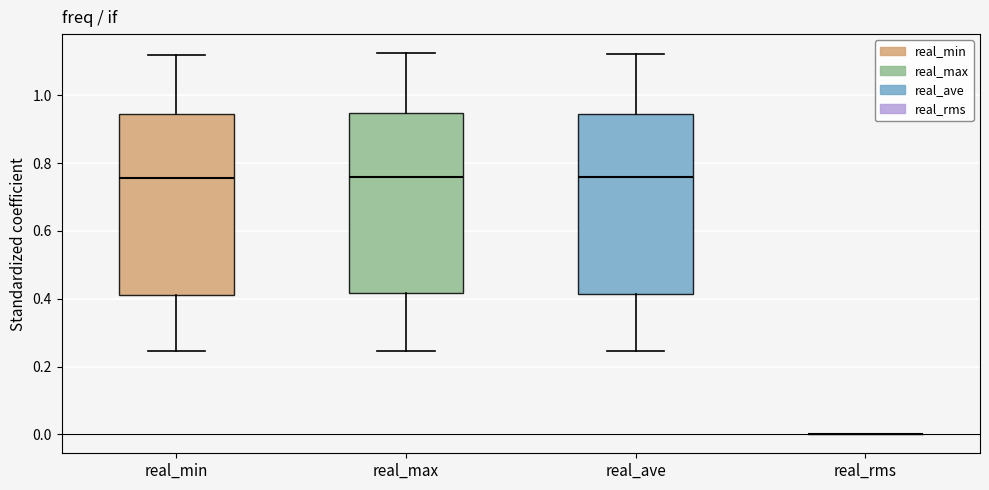

Reading left to right, transcribe this box plot: for each box, give where its median line is, the range the box spans, and where its two whiskers end, as read against the y-axis. The values are not printed on the chart, so give them approximately, as read against the axis.

real_min: median 0.76, box 0.42 to 0.94, whiskers 0.24 to 1.12
real_max: median 0.76, box 0.42 to 0.94, whiskers 0.24 to 1.12
real_ave: median 0.76, box 0.42 to 0.94, whiskers 0.24 to 1.12
real_rms: box collapsed to a line at 0.00, whiskers 0.00 to 0.00